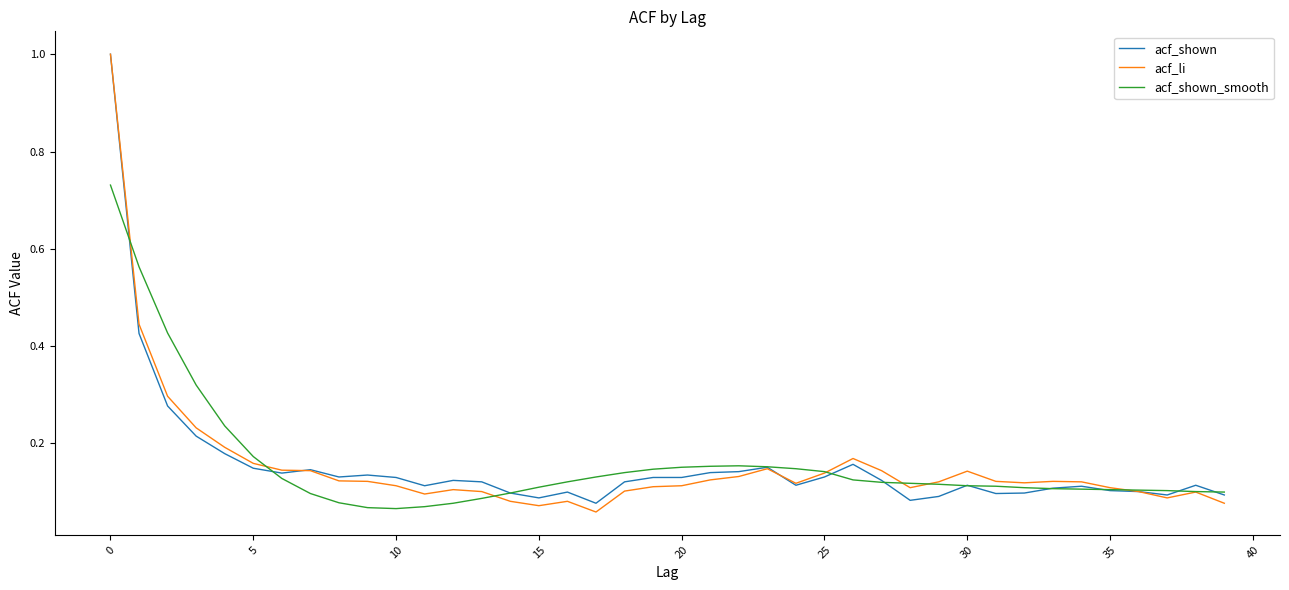

What is the greatest value displayed?

1.0